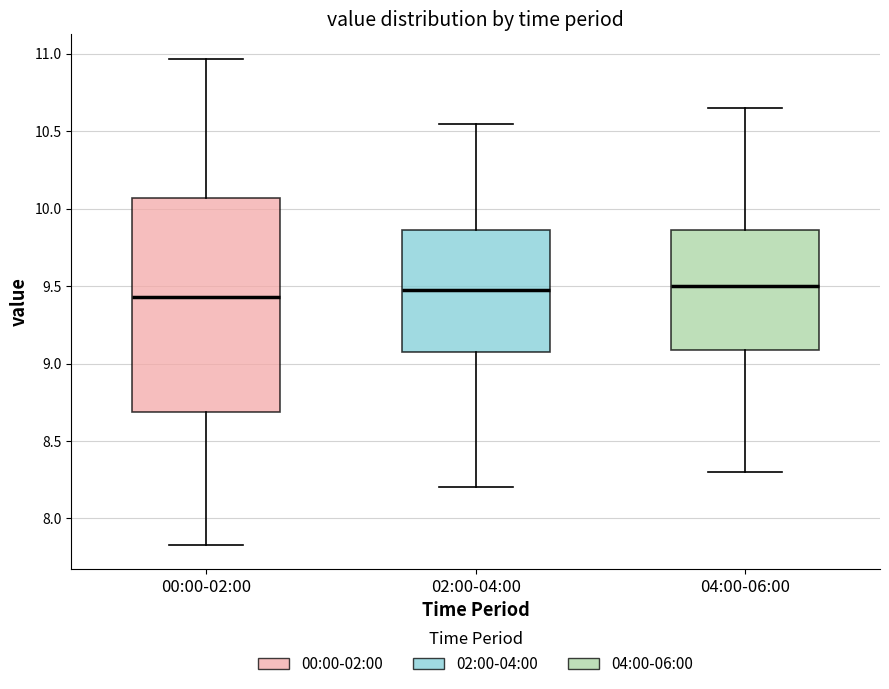

Which box is the tallest, from its lower edge to its upper edge?

00:00-02:00